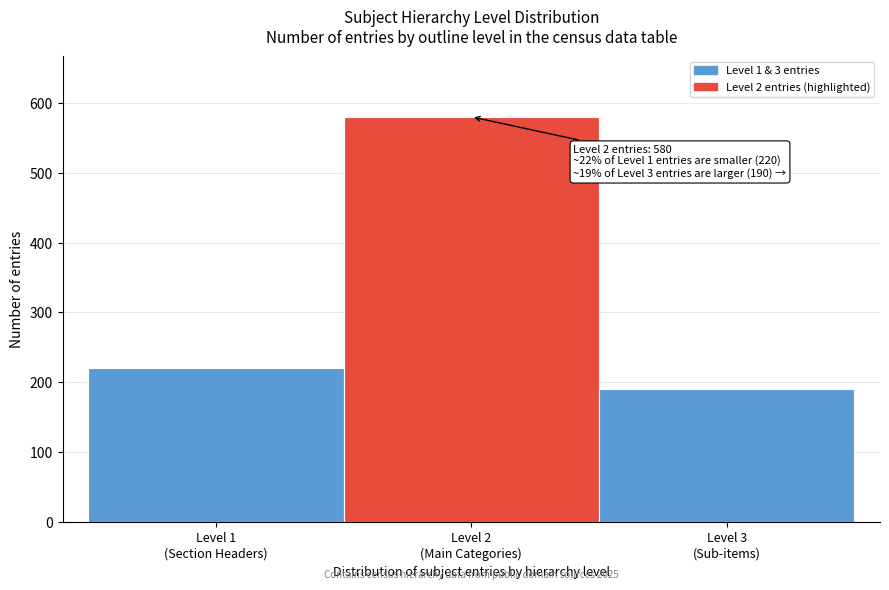

Reading left to right, list all the values displayed in this chart.

220	580	190